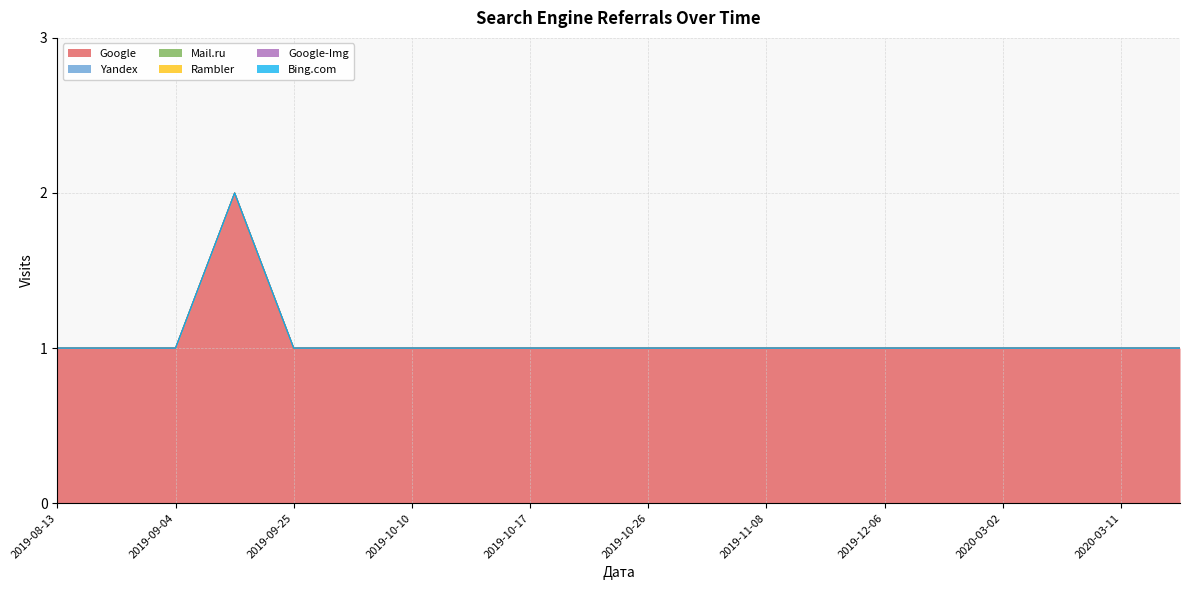

Where is Mail.ru nearest to the value 0?

2019-08-13